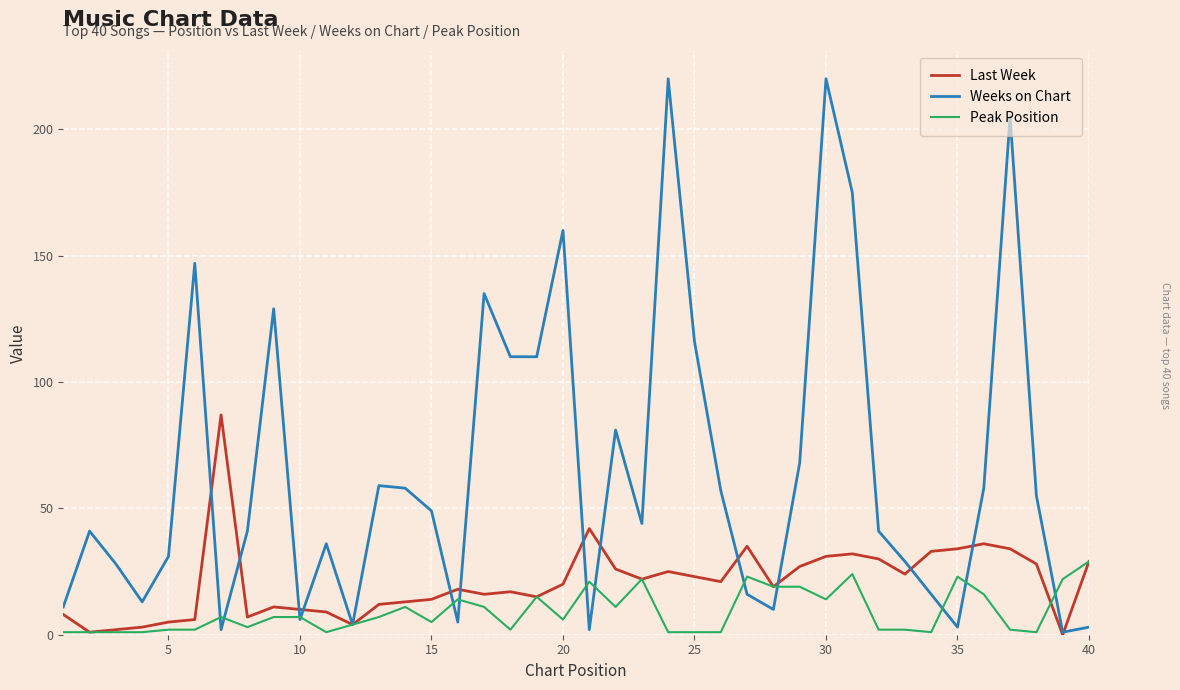

Which series has the largest total across all categories?

Weeks on Chart